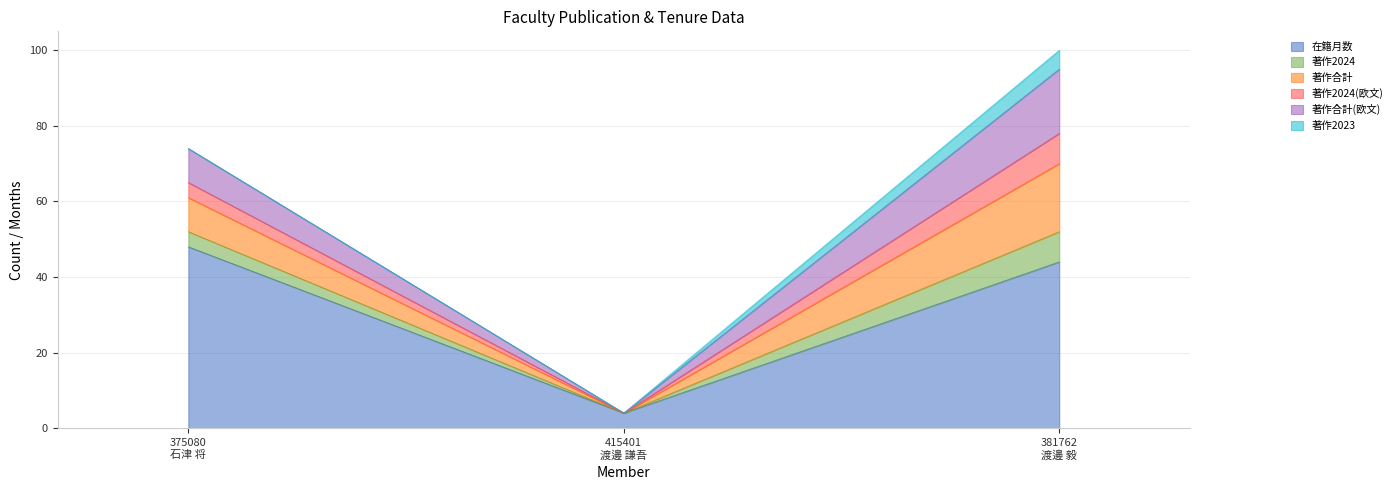

What are all the series names shown in the legend?

在籍月数, 著作2024, 著作合計, 著作2024(欧文), 著作合計(欧文), 著作2023